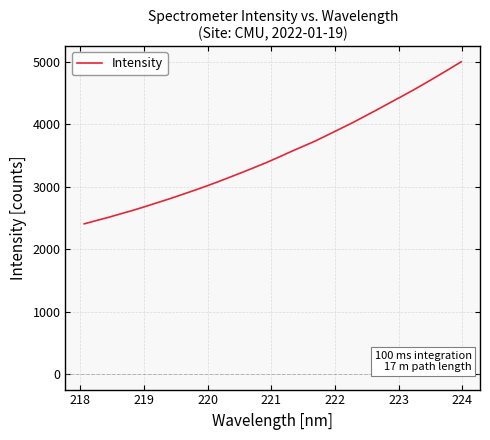

What is the smallest value displayed?

2406.3